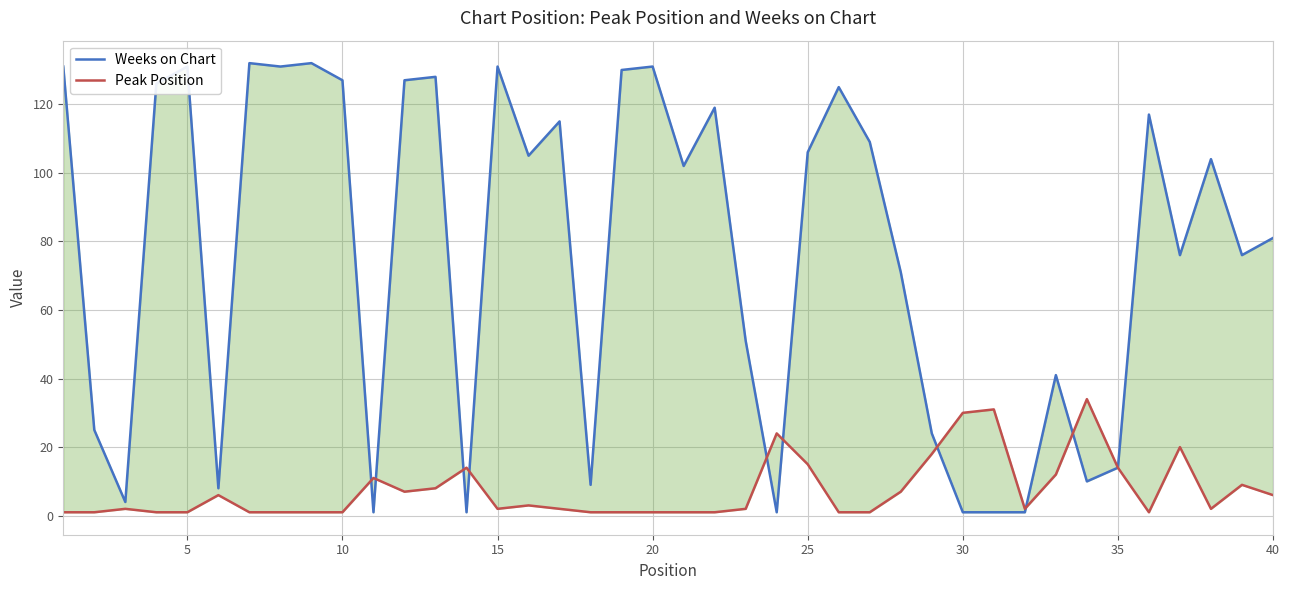

Reading left to right, list all the values displayed in this chart.

Weeks on Chart: 131	25	4	126	131	8	132	131	132	127	1	127	128	1	131	105	115	9	130	131	102	119	51	1	106	125	109	71	24	1	1	1	41	10	14	117	76	104	76	81
Peak Position: 1	1	2	1	1	6	1	1	1	1	11	7	8	14	2	3	2	1	1	1	1	1	2	24	15	1	1	7	18	30	31	2	12	34	14	1	20	2	9	6